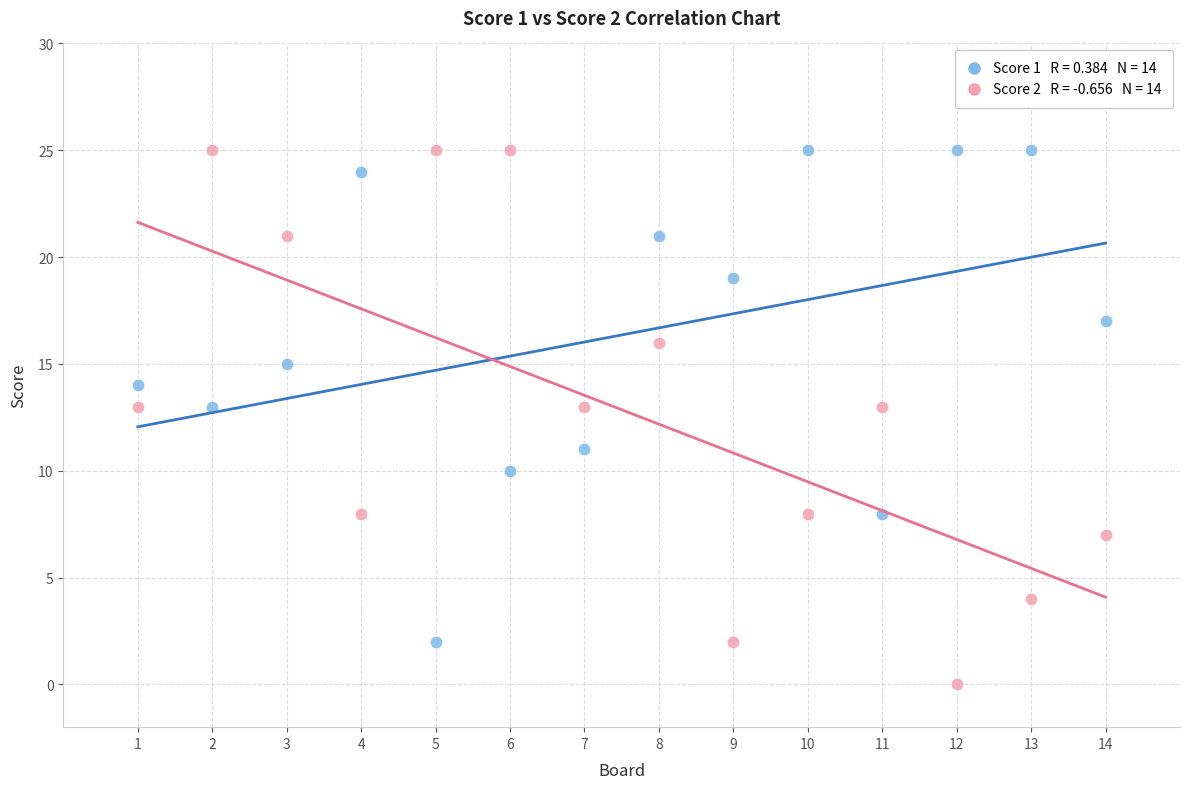

Across all data points, what is the range of Y values (max minus min)?

25